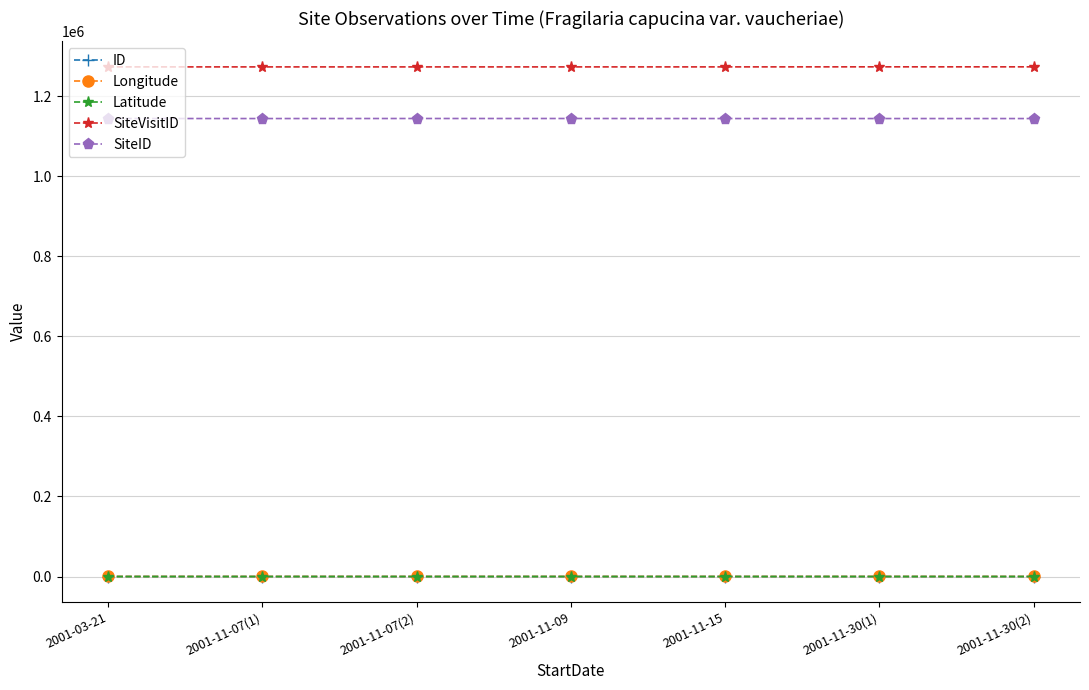

What is the difference between the second highest and second lowest values in the SiteID series?

123.0